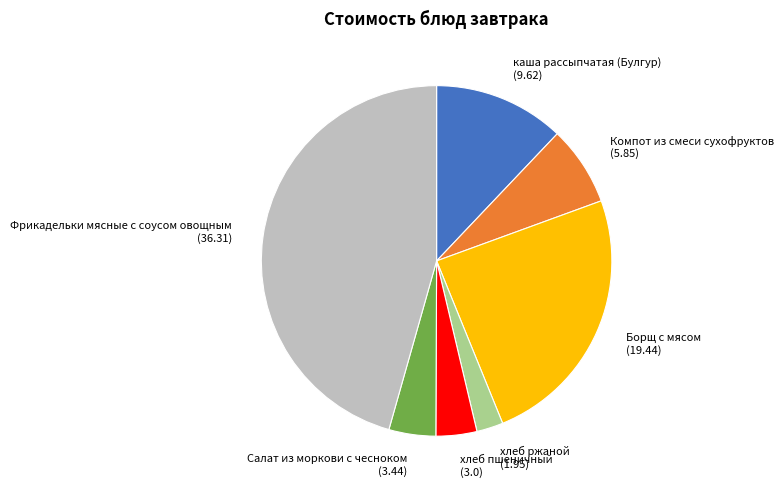

The Борщ с мясом slice represents 35% of the pie. True or false?

False